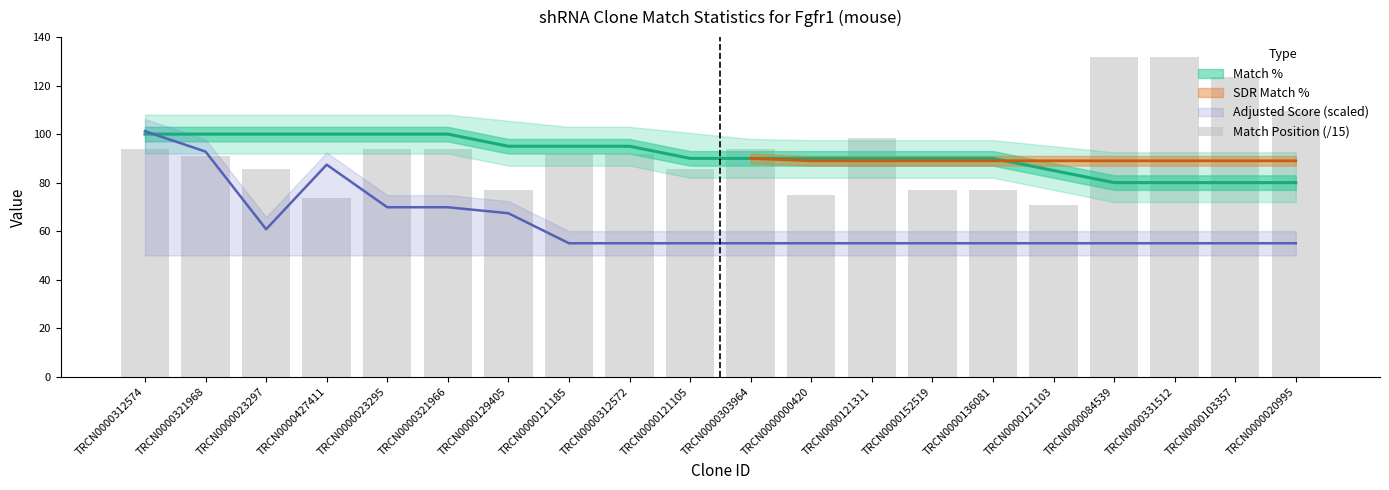

Is it true that the value at TRCN0000331512 is 176.9?

False